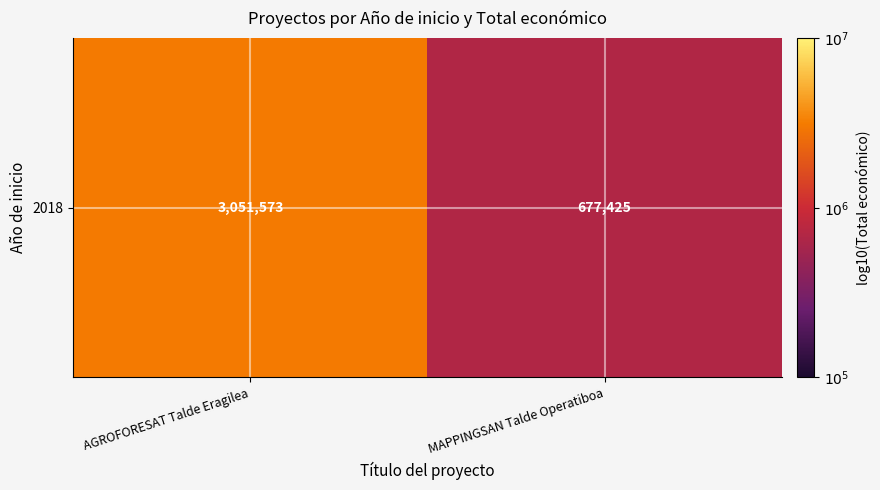

Is it true that the value at MAPPINGSAN Talde Operatiboa is 7.6?

False